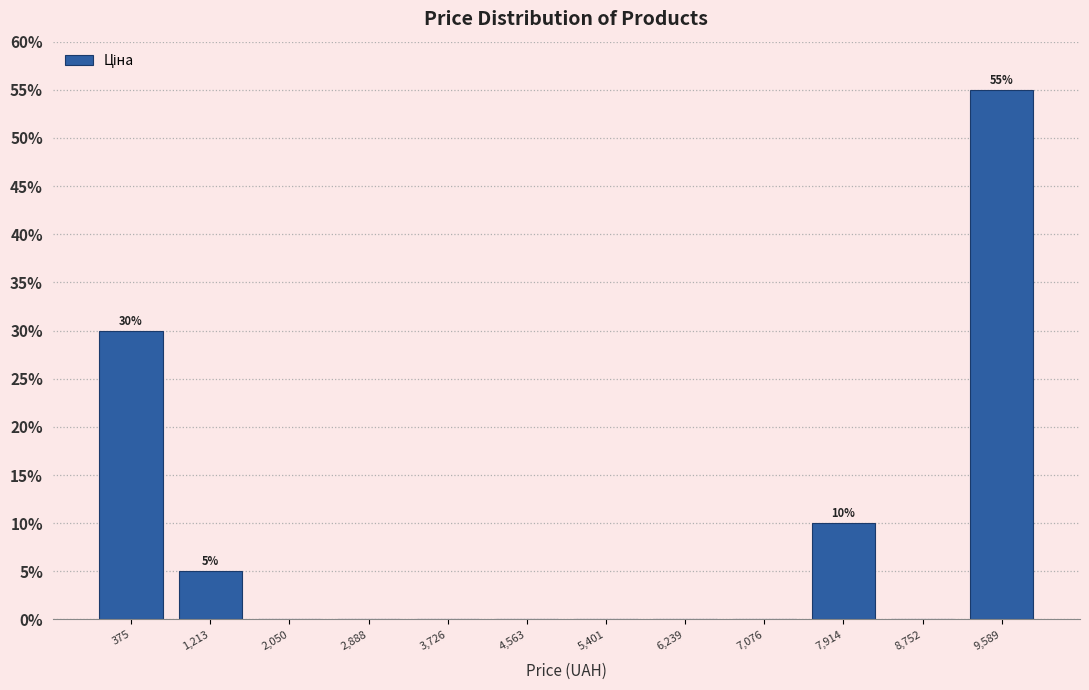

Which range on the x-axis has the tallest bar?

9200 to 10000